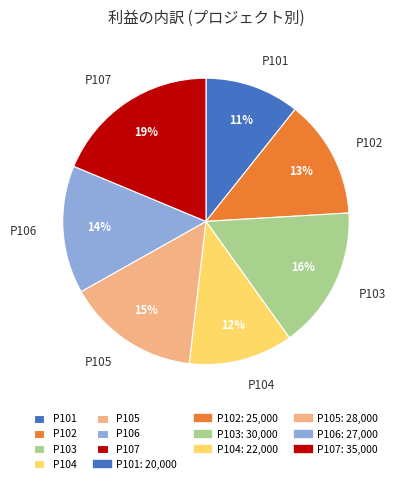

To the nearest percent, what is the difference between the P103 and P105 slice percentages?

1%